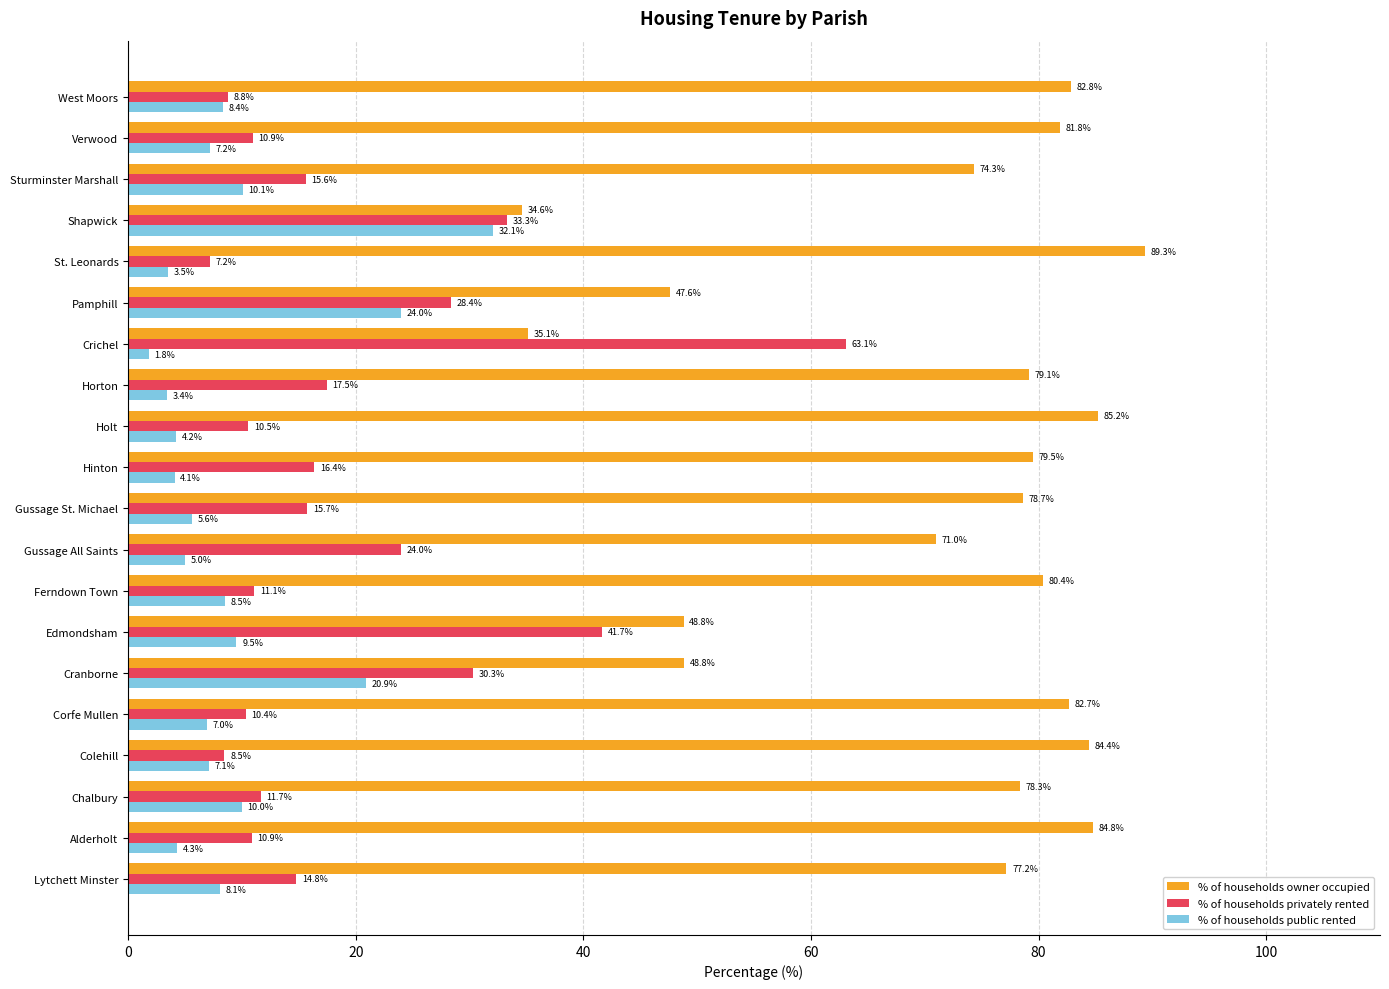

The value of % of households public rented at Crichel is 1.8. True or false?

True